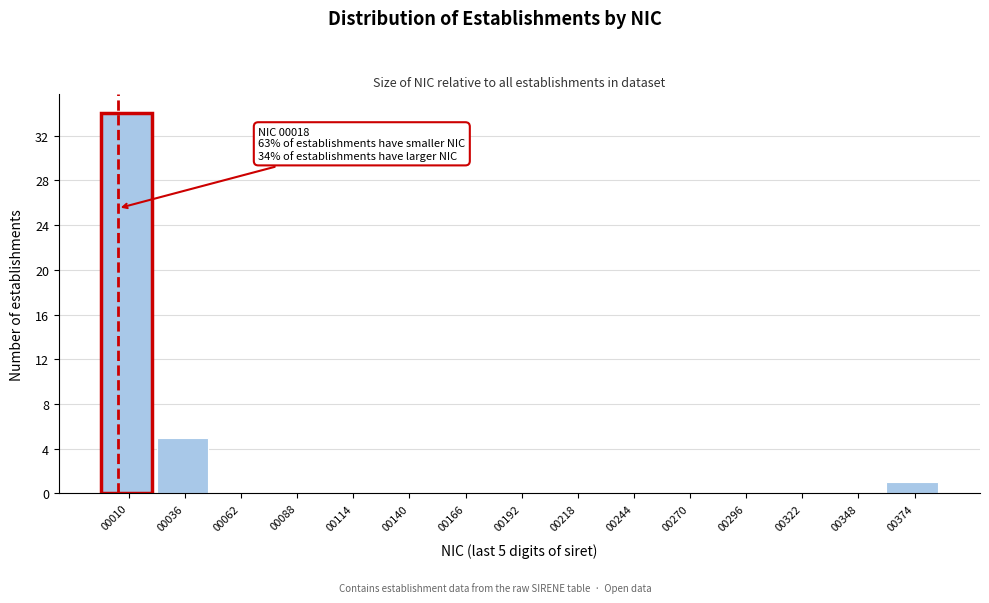

Reading left to right, extract all data points from this chart.

00010=34	00036=5	00062=0	00088=0	00114=0	00140=0	00166=0	00192=0	00218=0	00244=0	00270=0	00296=0	00322=0	00348=0	00374=1